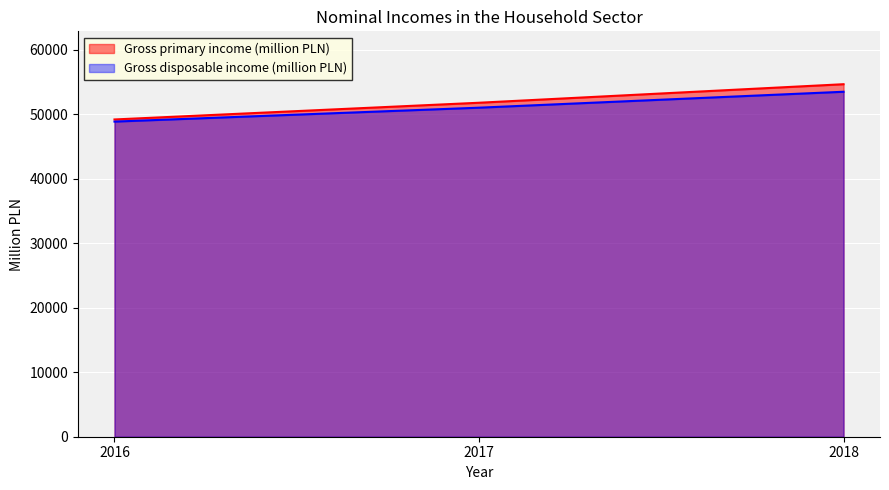

Which category has the highest value in the Gross primary income (million PLN) series?

2018